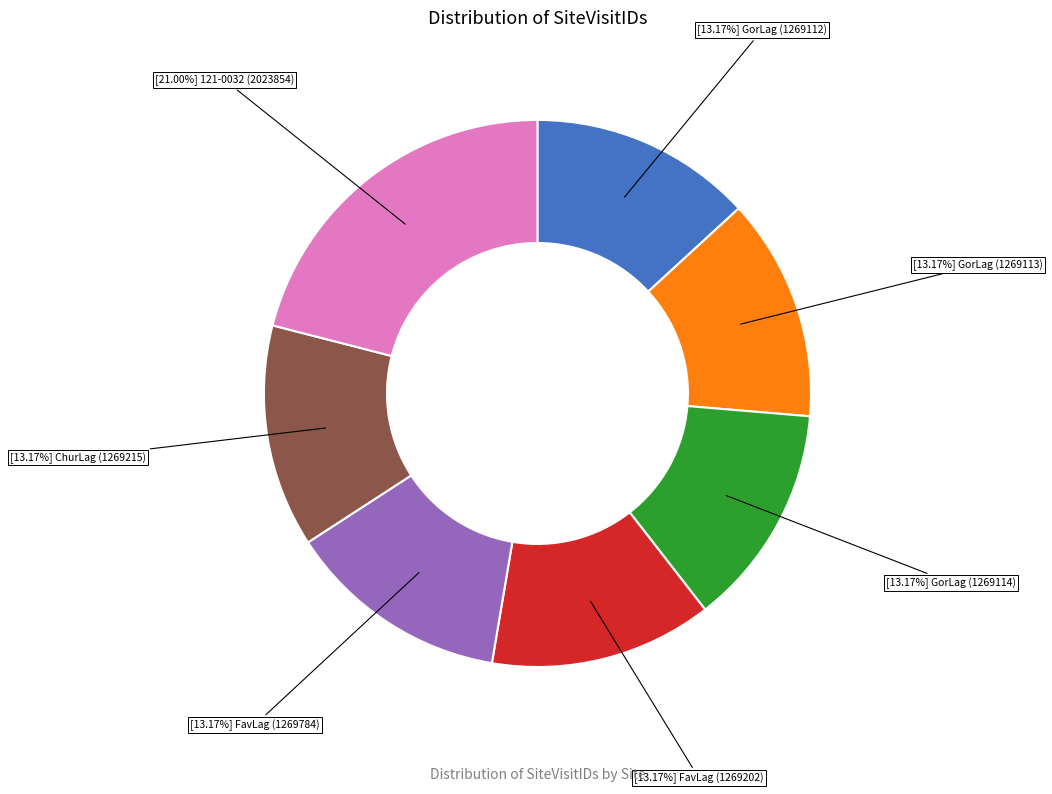

Is the sum of [13.17%] FavLag (1269202) and [21.00%] 121-0032 (2023854) greater than half?

No